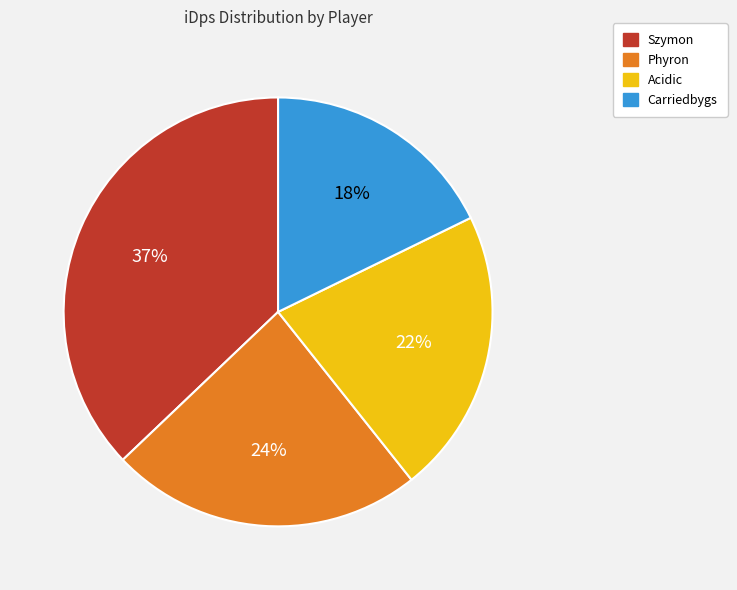

Do Carriedbygs and Acidic together represent more than half of the pie?

No